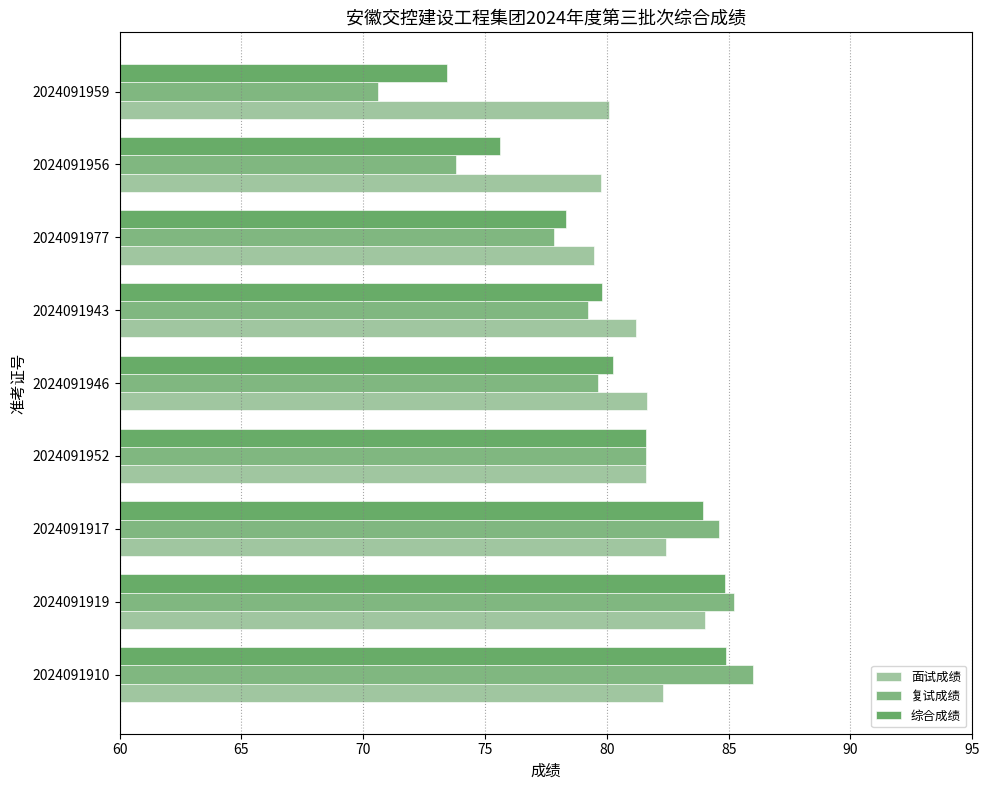

What is the approximate value of 面试成绩 at 2024091910?

82.3